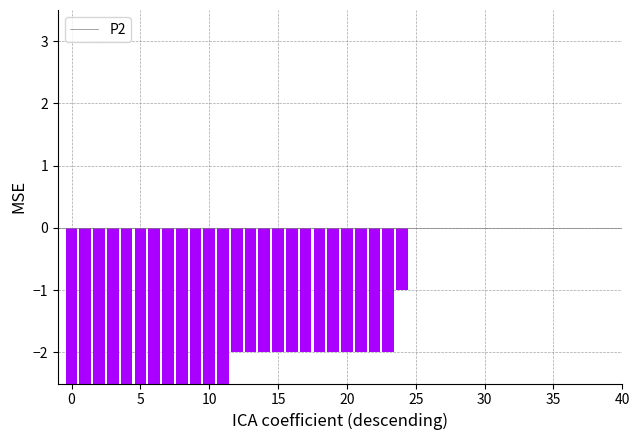

Is it true that the value at 5 is -3?

False